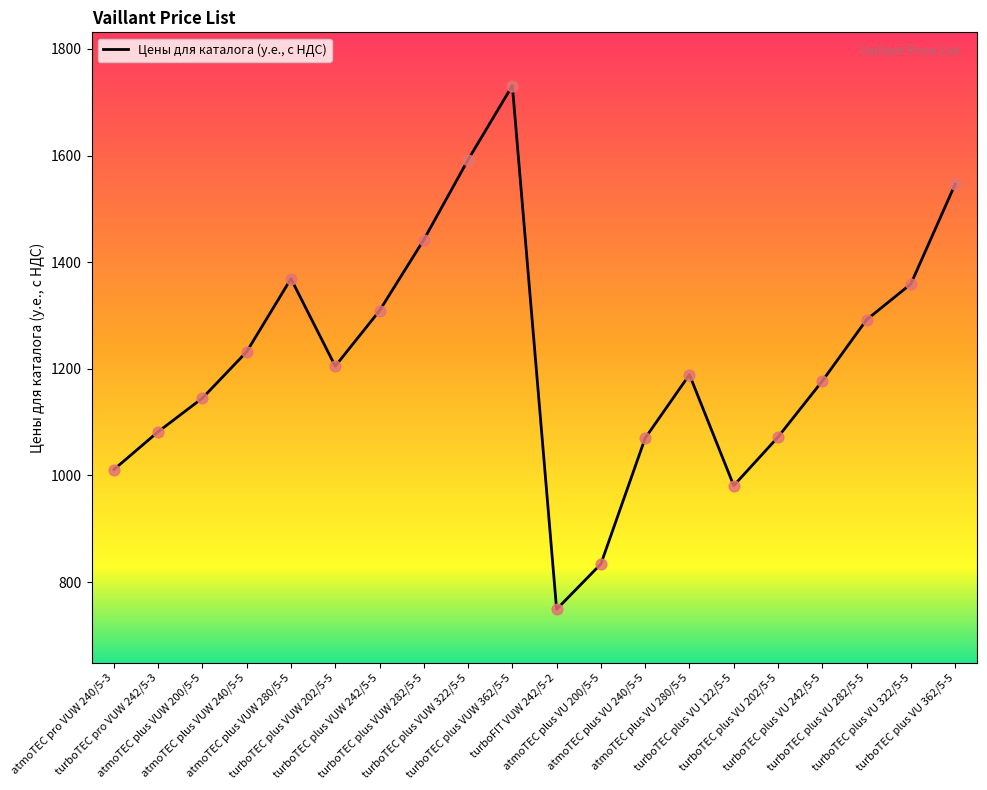

Between turboTEC pro VUW 242/5-3 and atmoTEC plus VU 200/5-5, which is larger?

turboTEC pro VUW 242/5-3